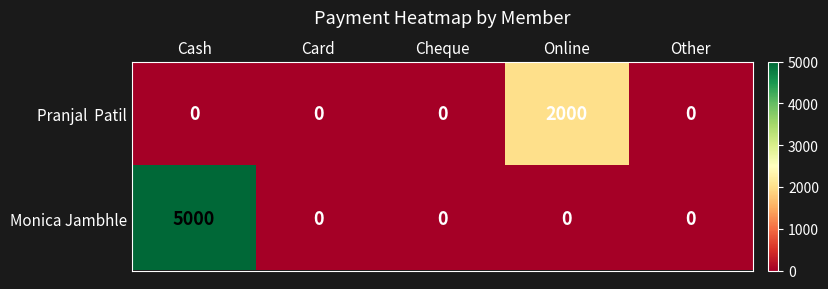

At which category is the sum across all series the highest?

Cash